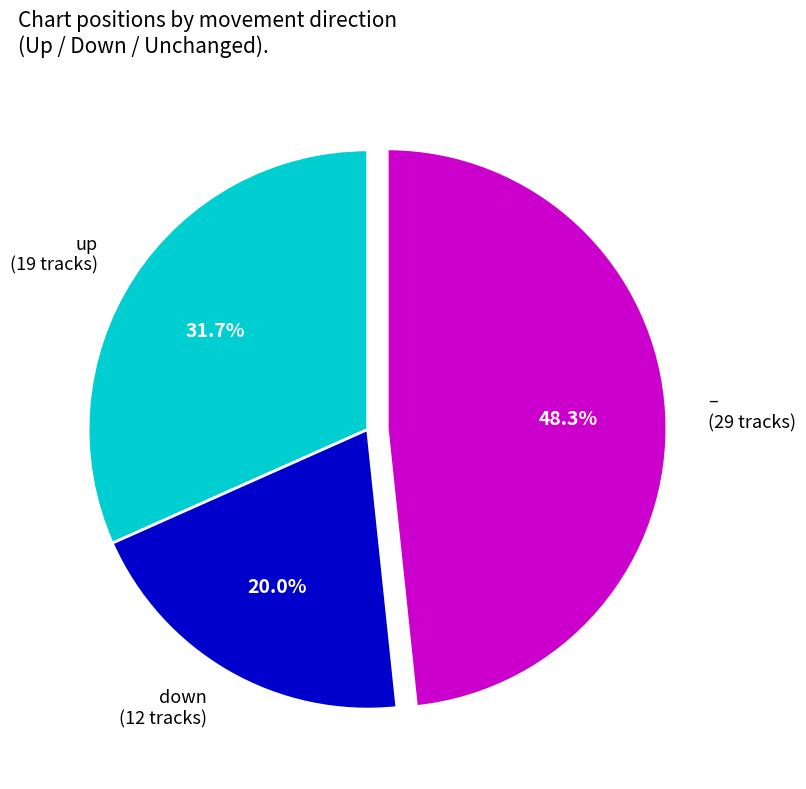

Approximately how many times larger is the value at down (12 tracks) compared to up (19 tracks)?

0.6